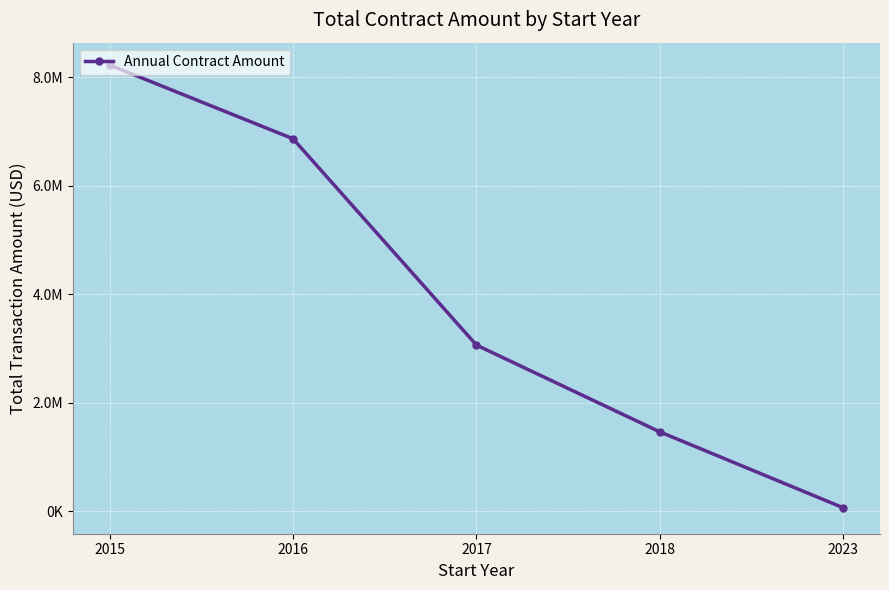

Where is the data nearest to the value 4144221?

2017